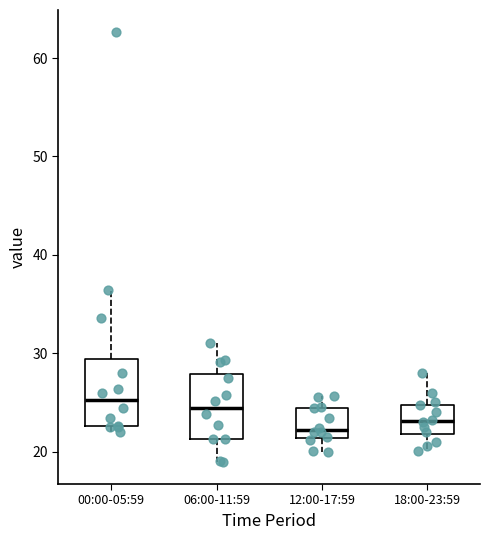

Reading left to right, read every box against the y-axis: the position of its median line, the range the box covers, and the ends of its whiskers. The values are not printed on the chart, so give them approximately, as read against the axis.

00:00-05:59: median 25, box 23 to 29, whiskers 22 to 36
06:00-11:59: median 24, box 21 to 28, whiskers 19 to 31
12:00-17:59: median 22, box 21 to 24, whiskers 20 to 26
18:00-23:59: median 23, box 22 to 25, whiskers 20 to 28